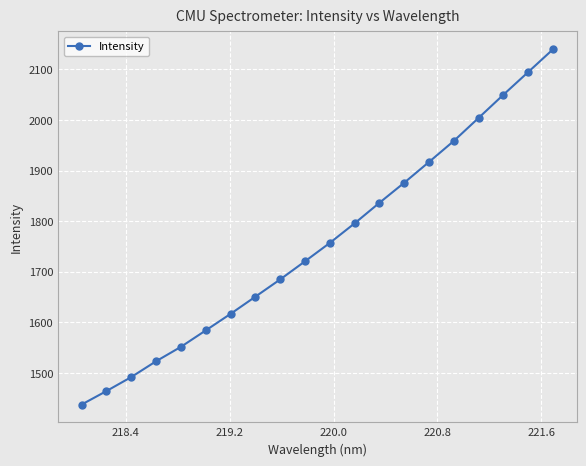

What is the greatest value displayed?

2139.7